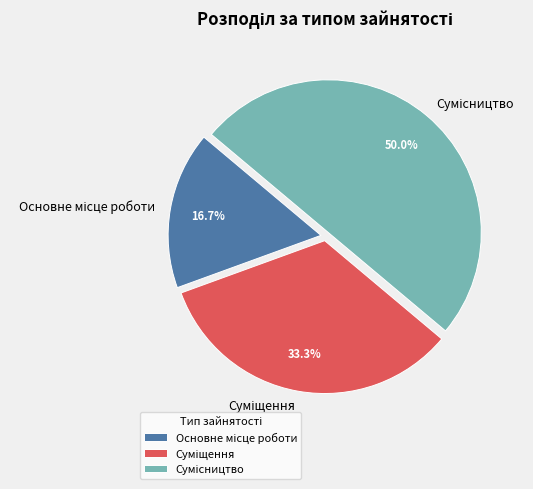

Rank the categories by value from highest to lowest.

Сумісництво, Суміщення, Основне місце роботи